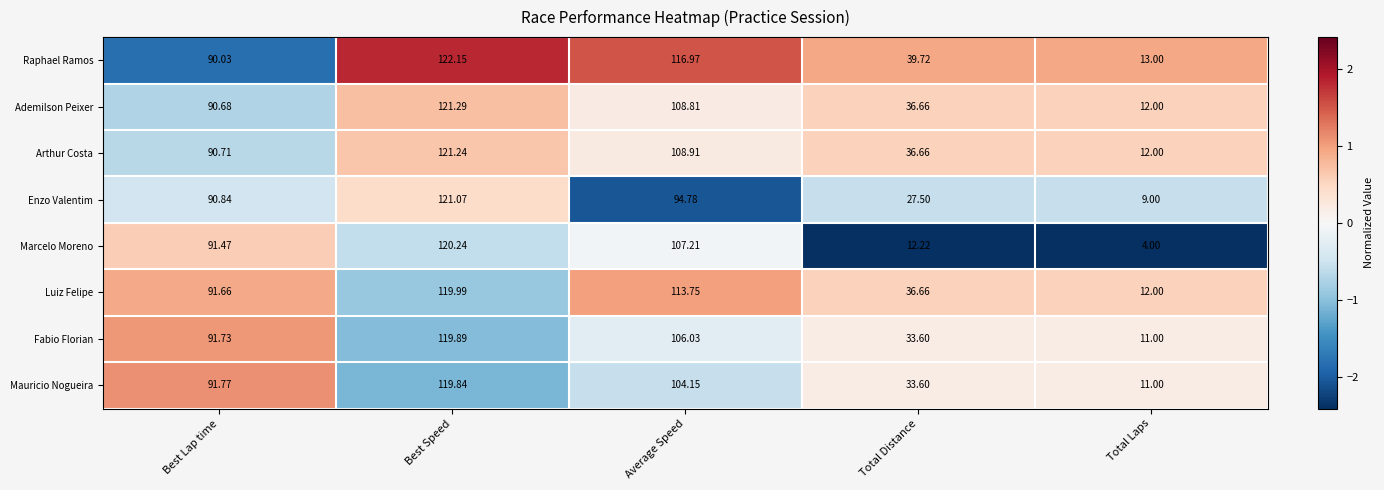

Rank the categories by Arthur Costa value from lowest to highest.

Total Laps, Total Distance, Best Lap time, Average Speed, Best Speed